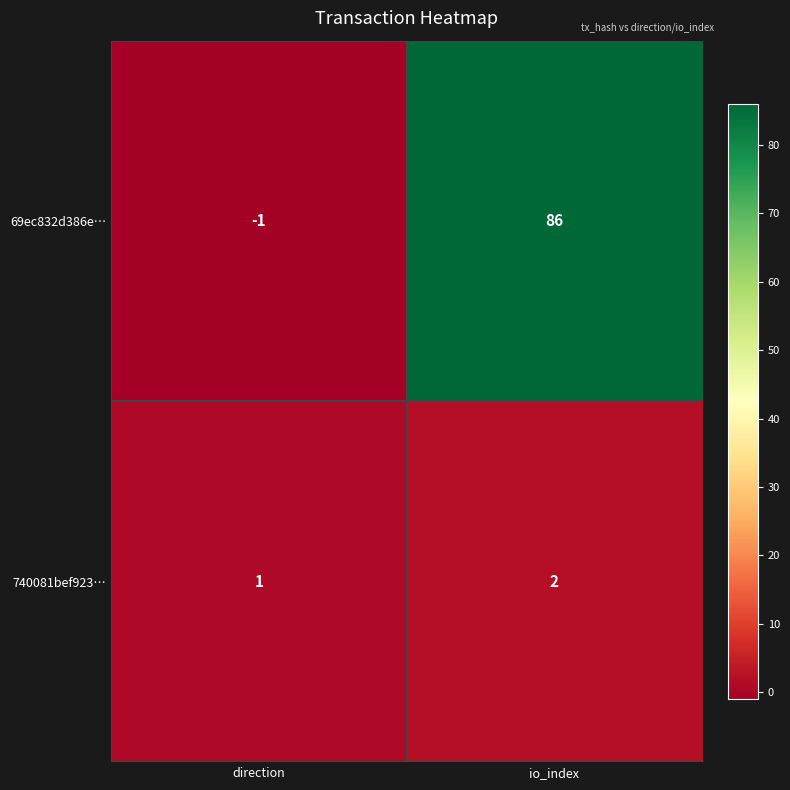

Rank the series by their maximum value, from highest to lowest.

69ec832d386e…, 740081bef923…